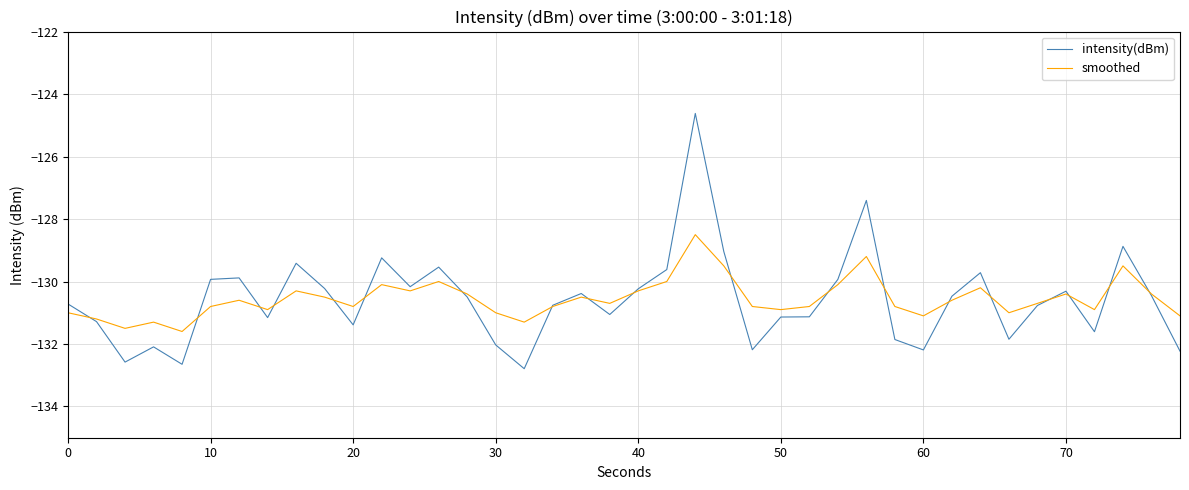

How many values in the intensity(dBm) series are below -130?

28